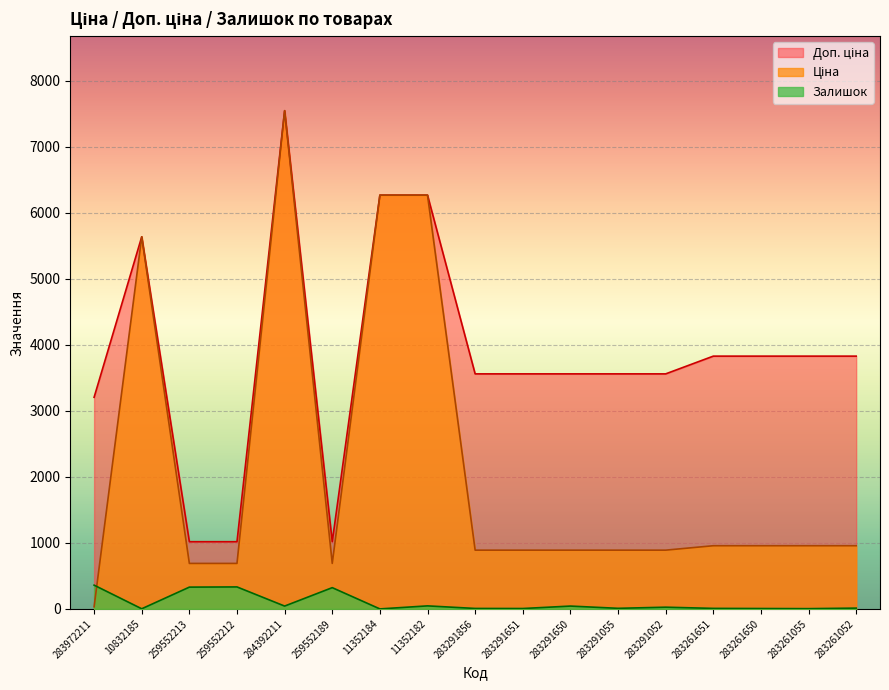

How many positive values does the Залишок series have?

16